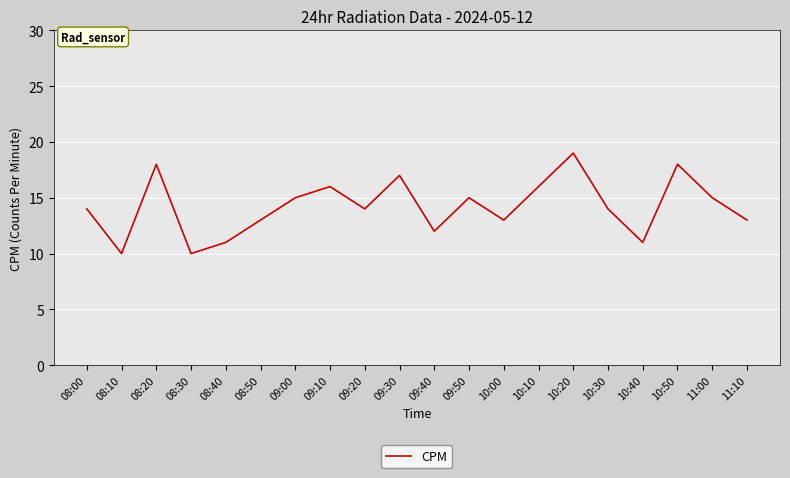

How many categories are shown in the chart?

20